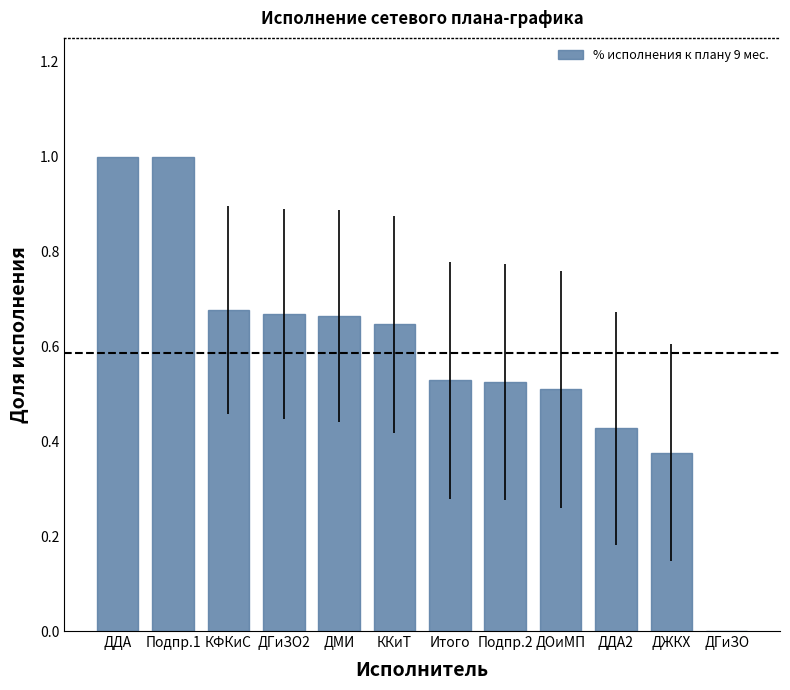

Is it true that the value at Подпр.2 is 0.5?

True